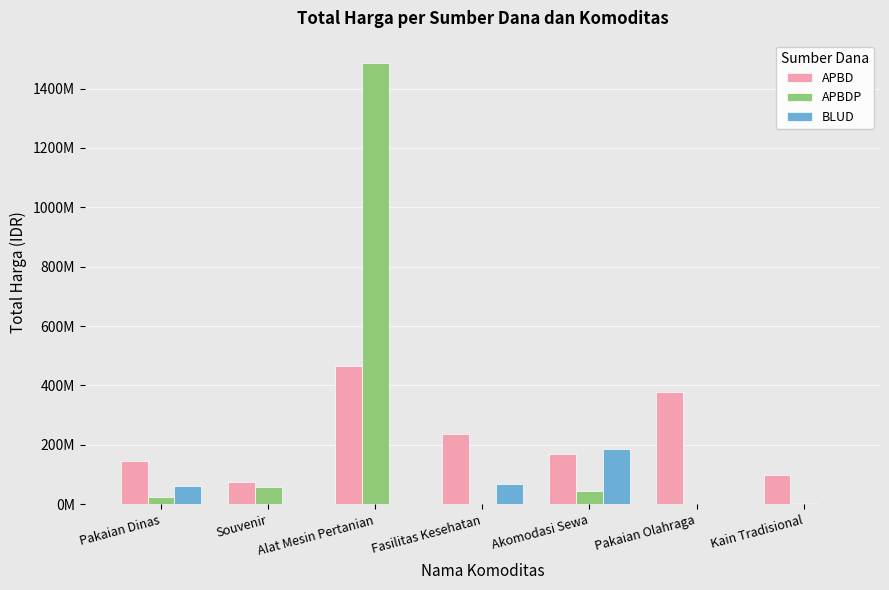

What is the sum of the APBDP values at Akomodasi Sewa and Pakaian Olahraga?

45550000